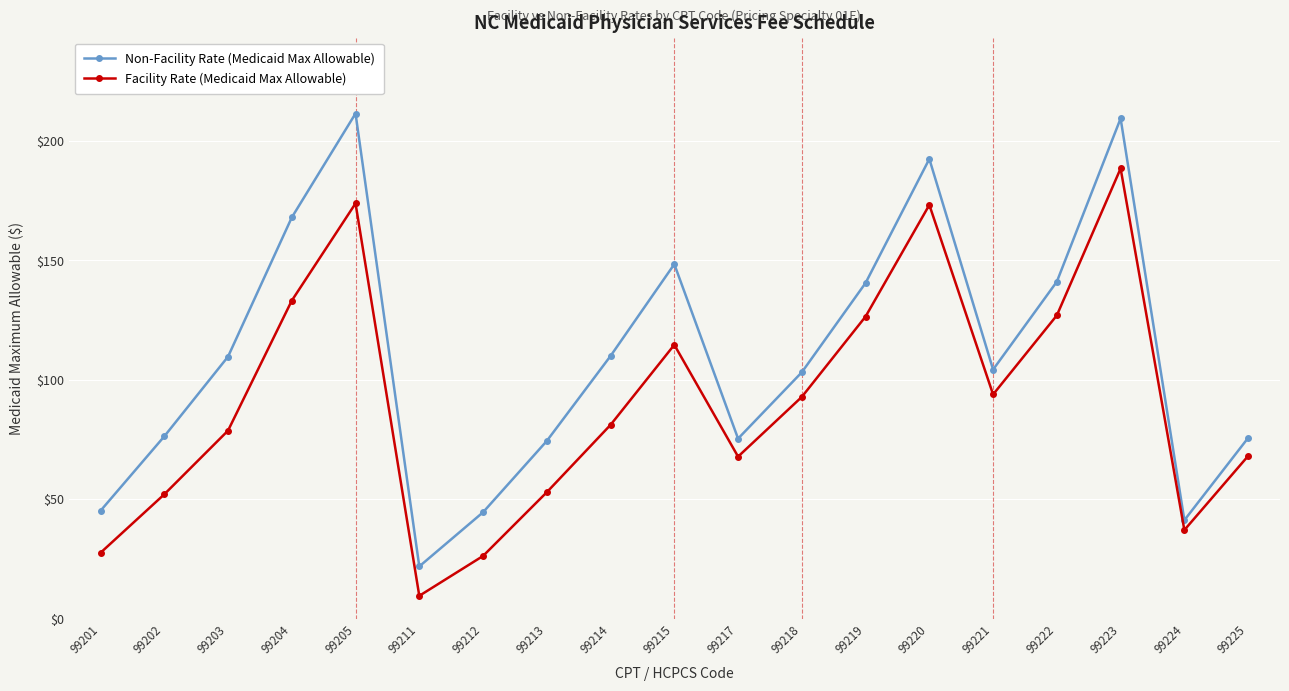

Where is the first local maximum for Facility Rate (Medicaid Max Allowable)?

99205